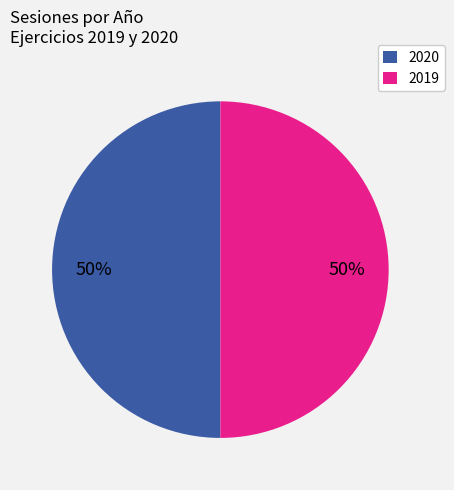

How many slices are in this pie chart?

2